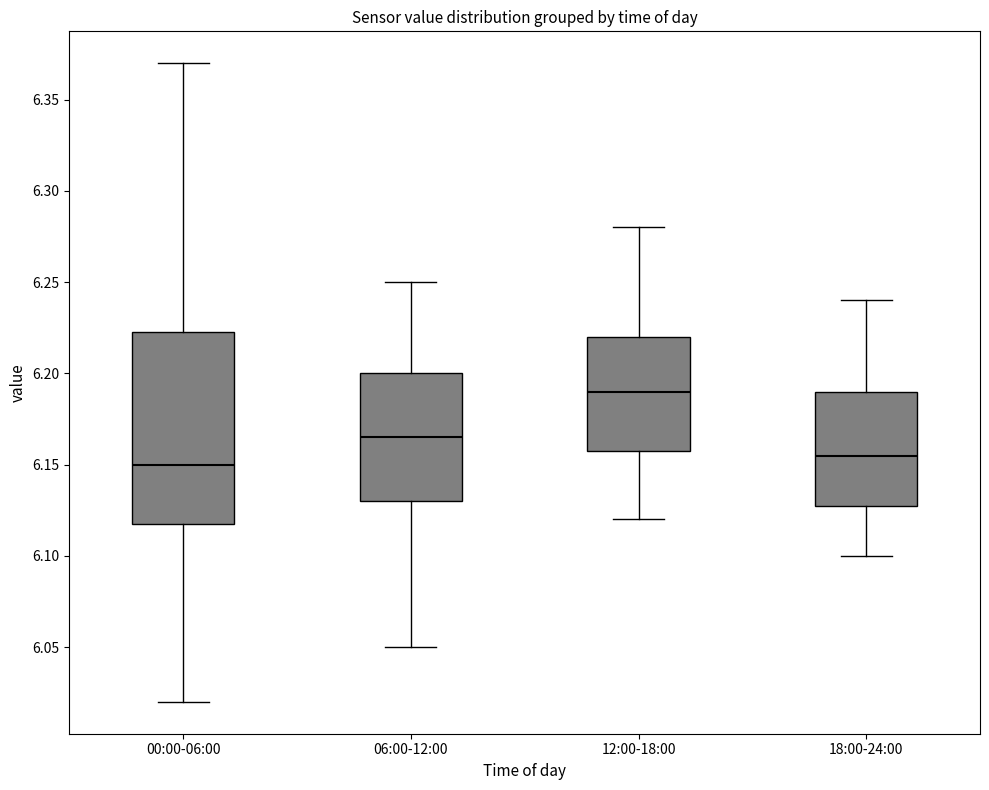

Reading left to right, transcribe this box plot: for each box, give where its median line is, the range the box spans, and where its two whiskers end, as read against the y-axis. The values are not printed on the chart, so give them approximately, as read against the axis.

00:00-06:00: median 6.150, box 6.120 to 6.225, whiskers 6.020 to 6.370
06:00-12:00: median 6.165, box 6.130 to 6.200, whiskers 6.050 to 6.250
12:00-18:00: median 6.190, box 6.160 to 6.220, whiskers 6.120 to 6.280
18:00-24:00: median 6.155, box 6.130 to 6.190, whiskers 6.100 to 6.240